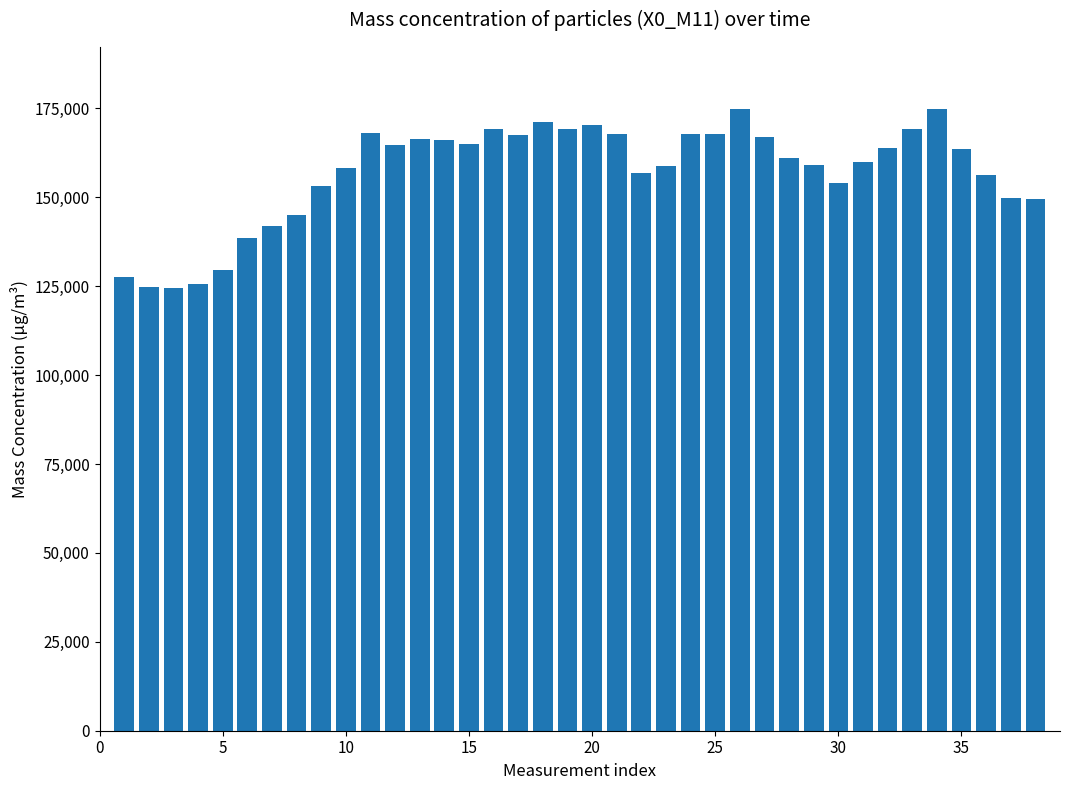

Count the number of categories in the chart.

38